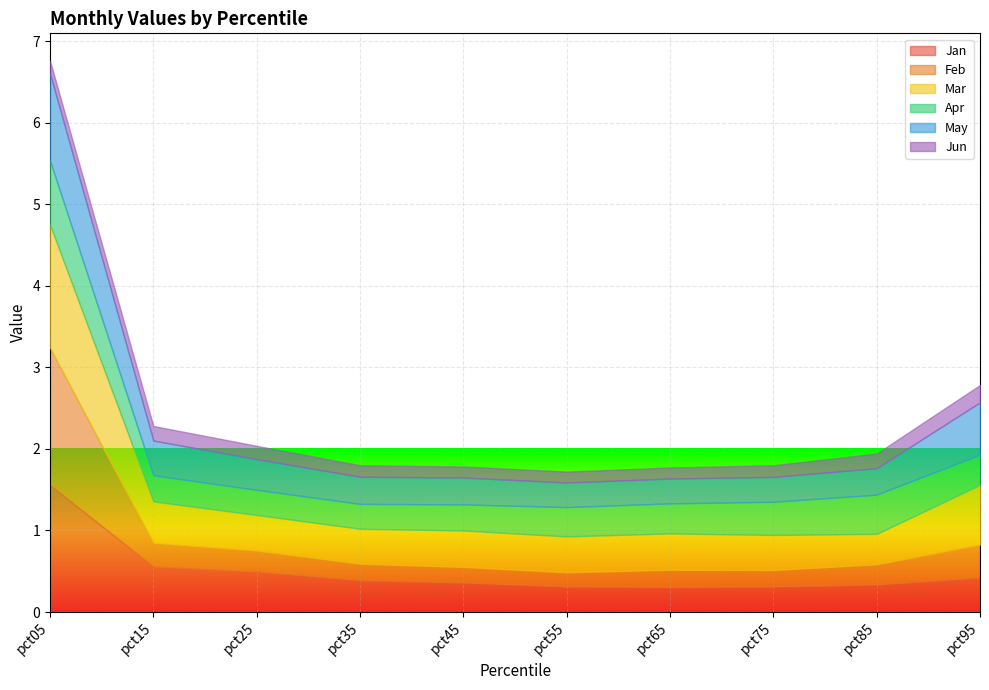

How many interior local valleys does the May series have?

1